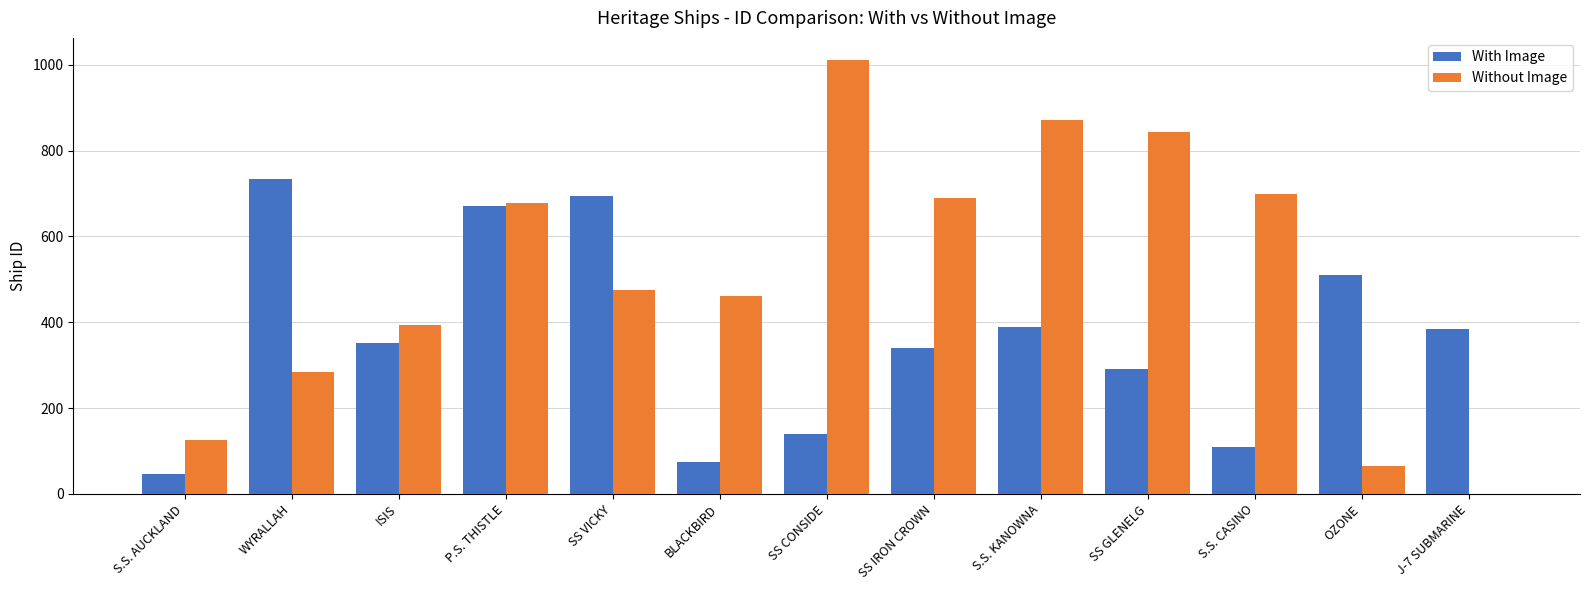

Does the chart contain stacked bars?

No